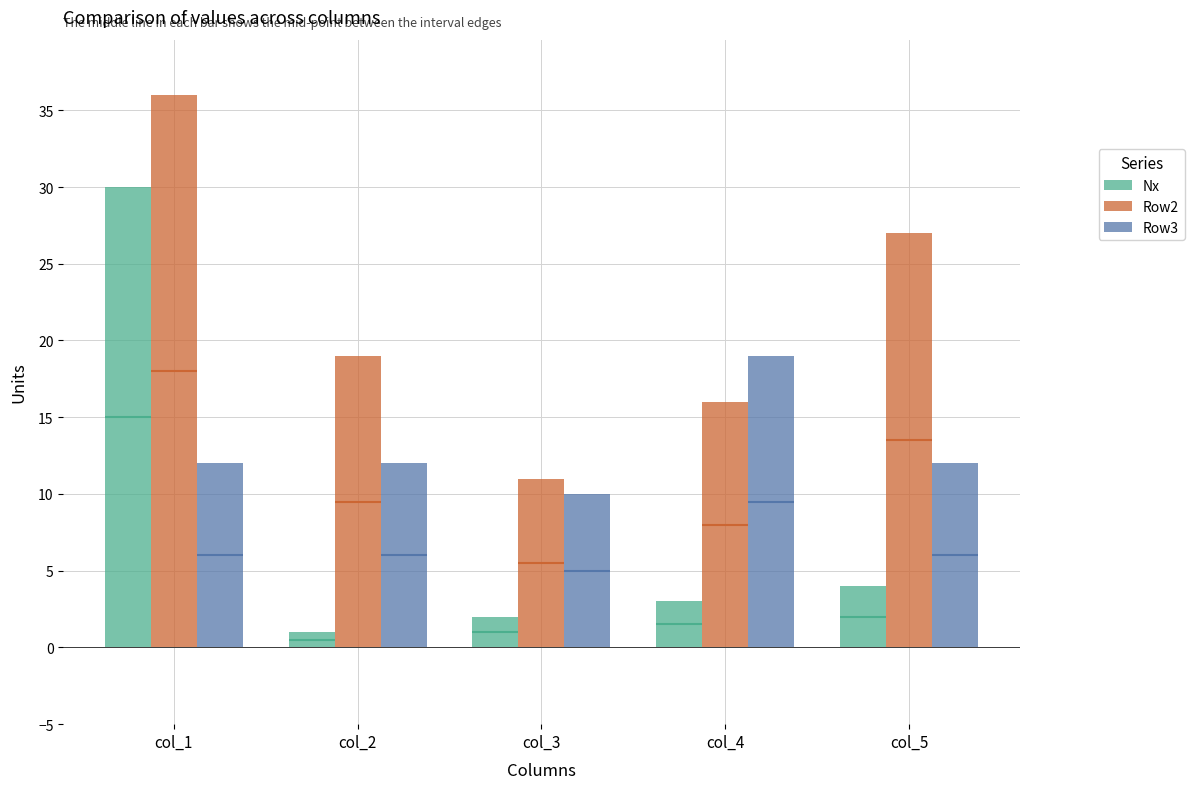

Which series changed the most between col_3 and col_4?

Row3